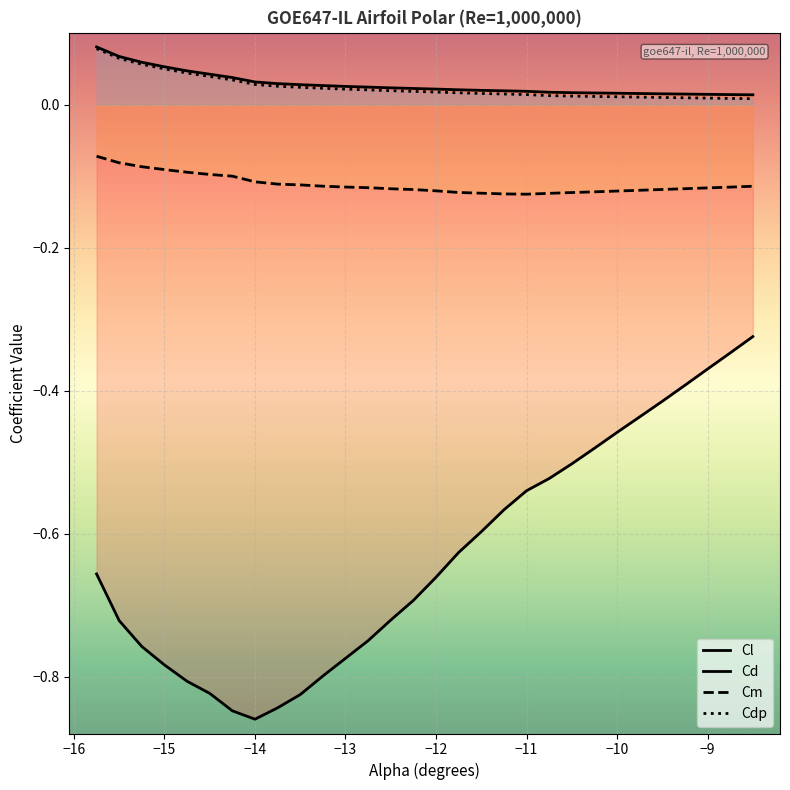

True or false: Cm has more than 1 points higher than both neighbors.

False